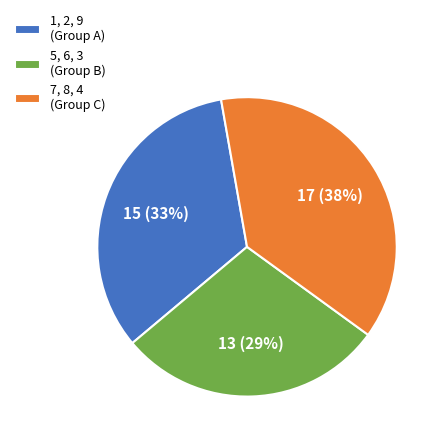

How many segments does this pie chart have?

3